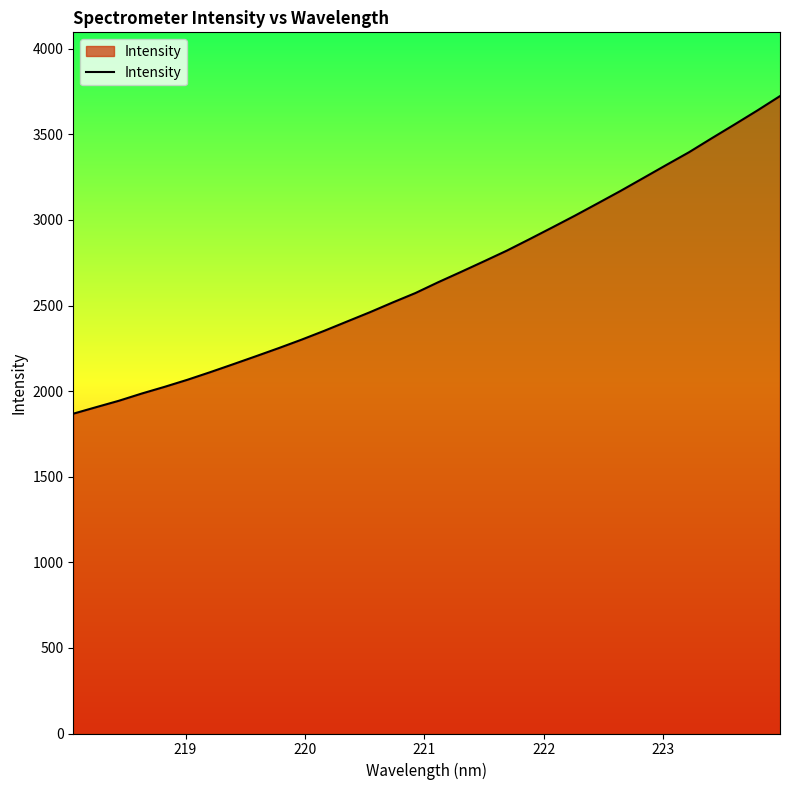

What is the greatest value displayed?

3723.5